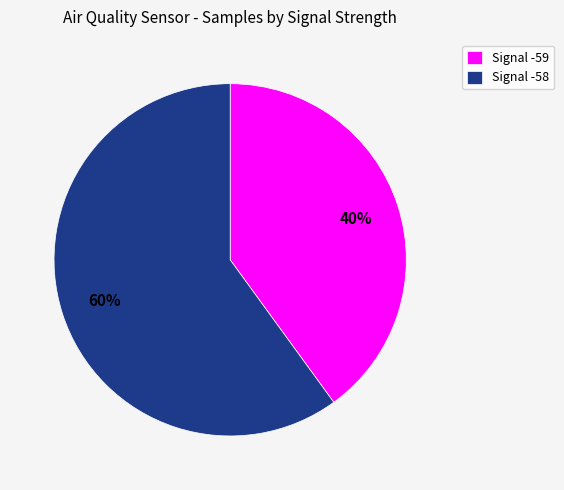

Does any single category account for the majority?

Yes